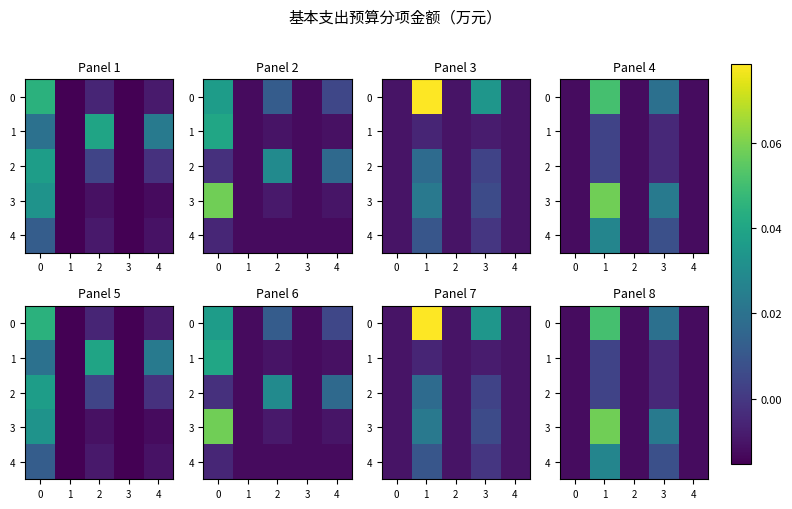

The row_0 series shows -0.0 at −1. True or false?

False